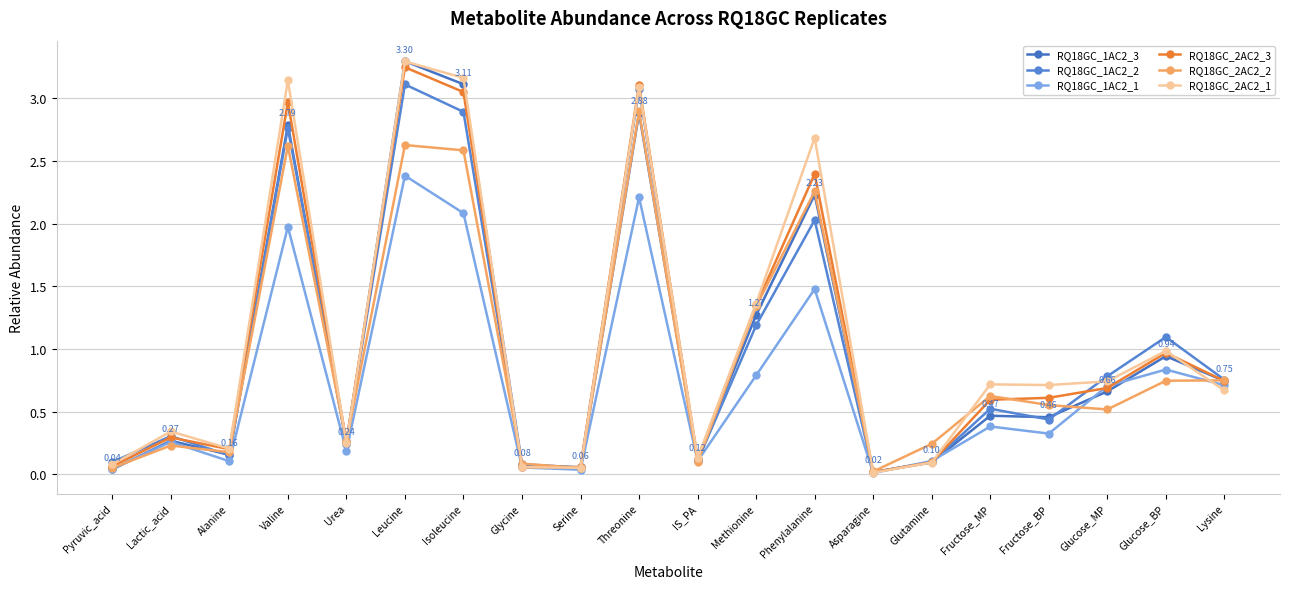

Rank the categories by RQ18GC_2AC2_1 value from highest to lowest.

Leucine, Isoleucine, Valine, Threonine, Phenylalanine, Methionine, Glucose_BP, Glucose_MP, Fructose_MP, Fructose_BP, Lysine, Lactic_acid, Urea, Alanine, IS_PA, Glutamine, Pyruvic_acid, Glycine, Serine, Asparagine